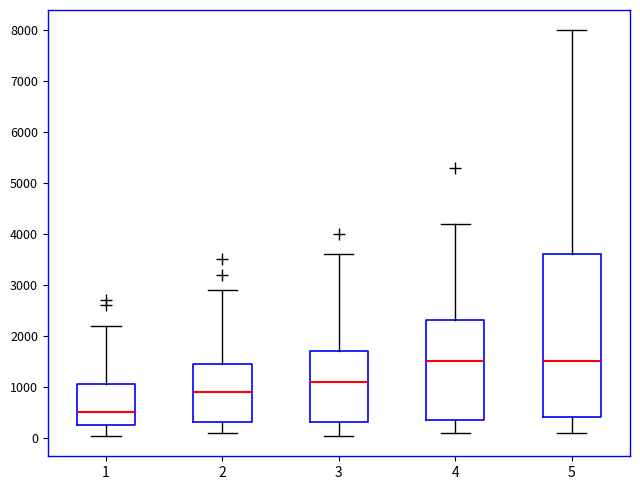

Which box's median line is the lowest?

1